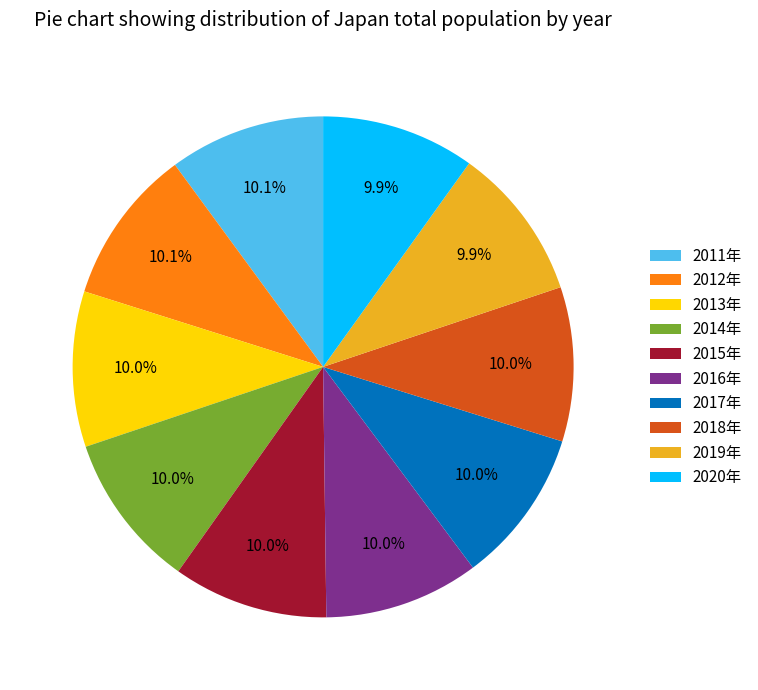

Is there a majority slice in this chart?

No